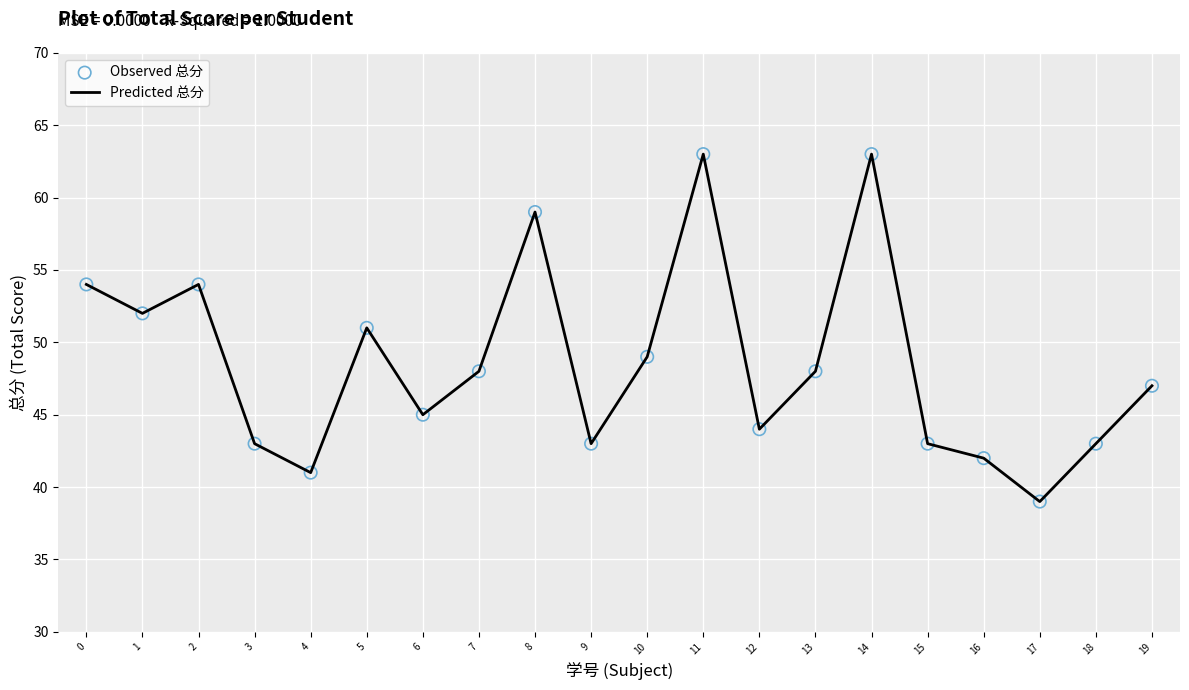

Read the value at 3.

43